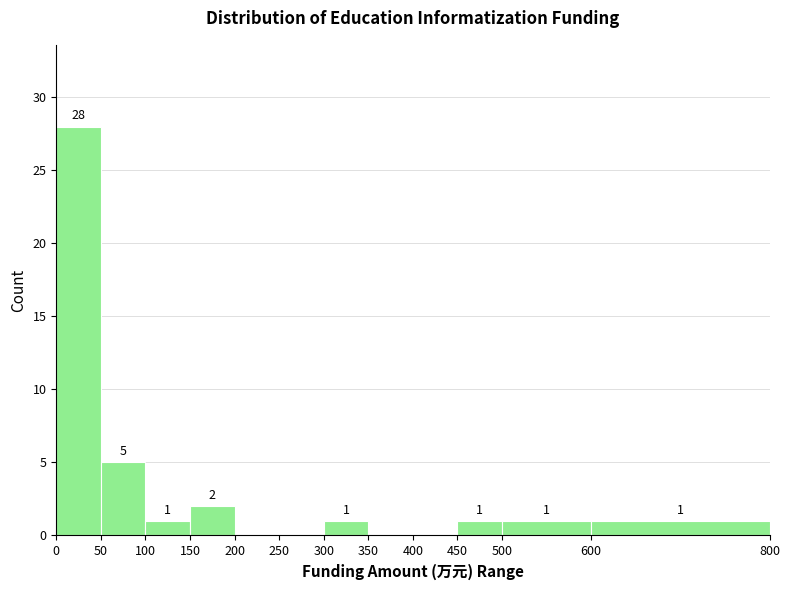

Which range on the x-axis has the tallest bar?

0 to 50